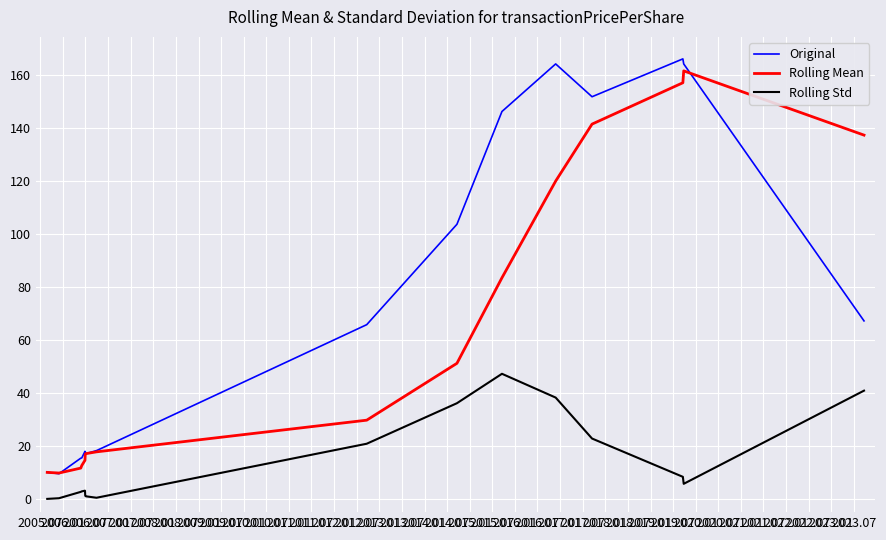

Which series has the largest range (max minus min)?

Original